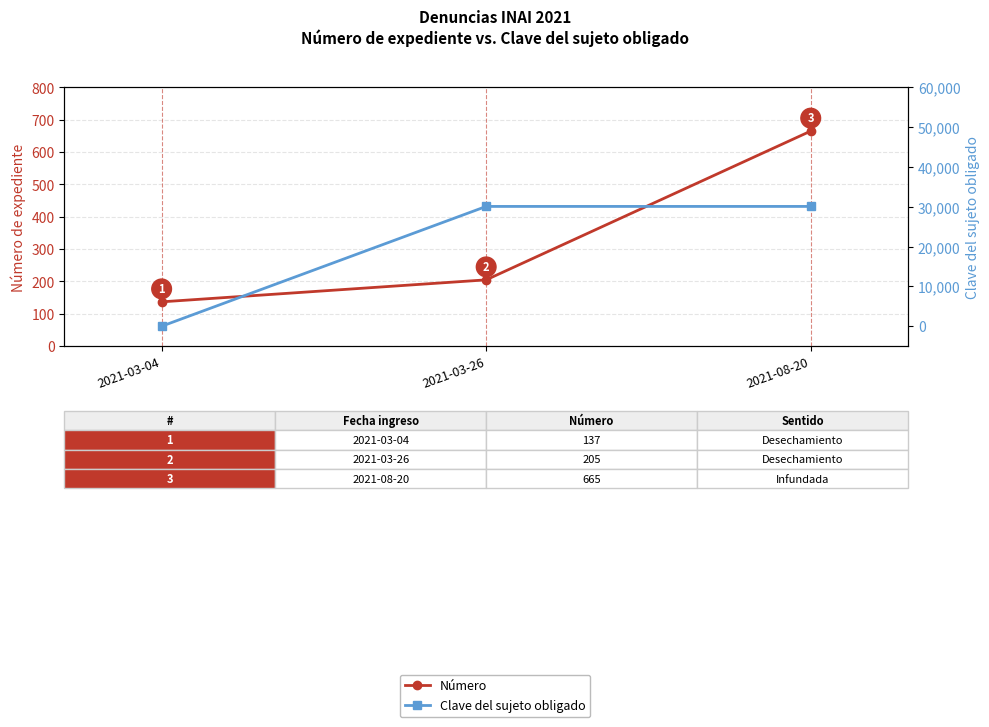

What is the spread (max minus min) of values at 2021-03-04?

137